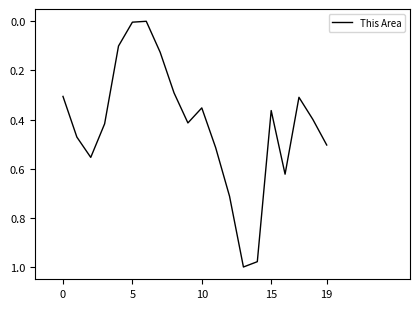

Does the chart display data point markers on the line(s)?

No